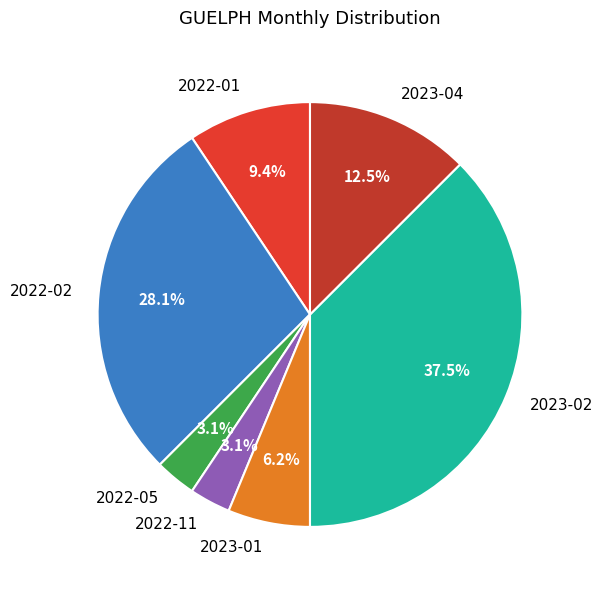

What is the largest slice in the pie chart?

2023-02